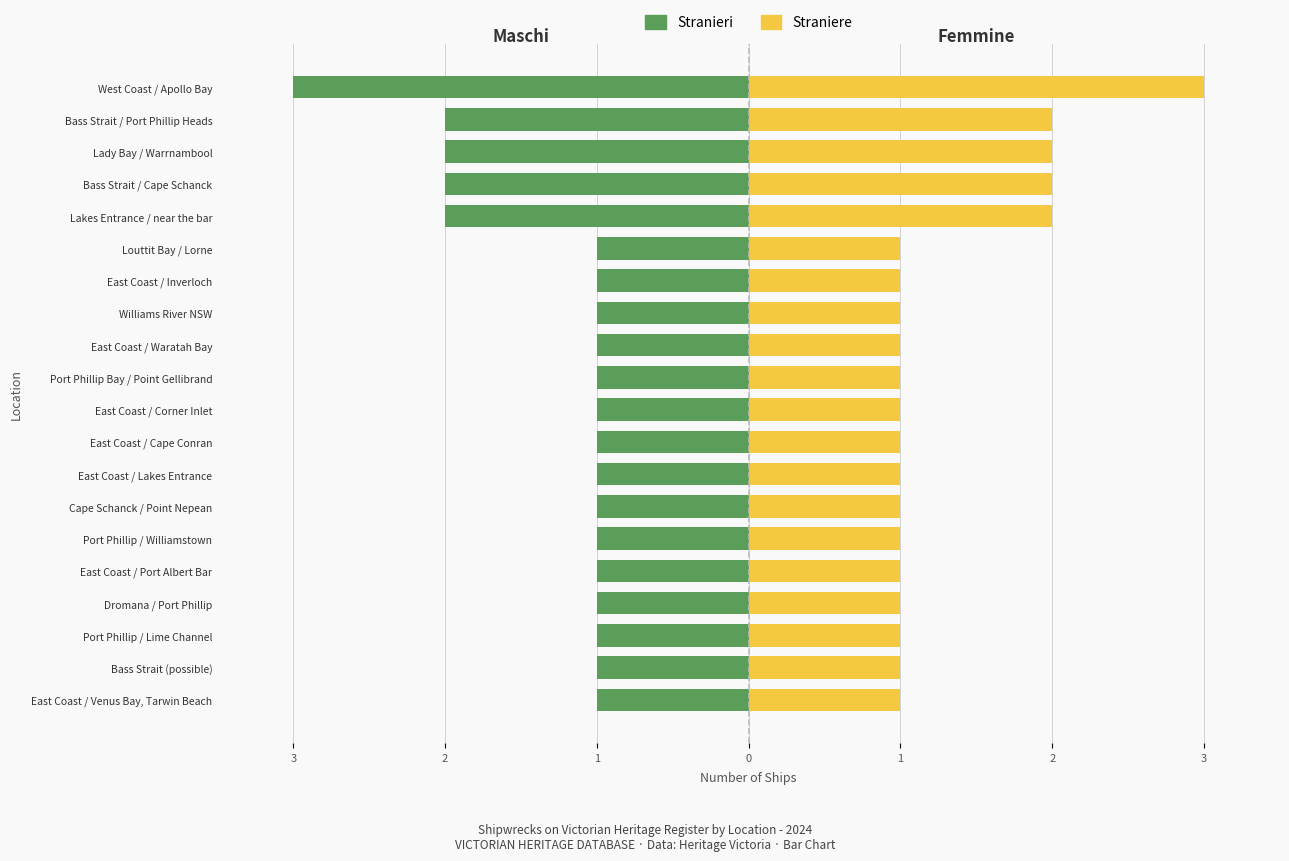

Between East Coast / Cape Conran and Bass Strait (possible), which is larger?

East Coast / Cape Conran